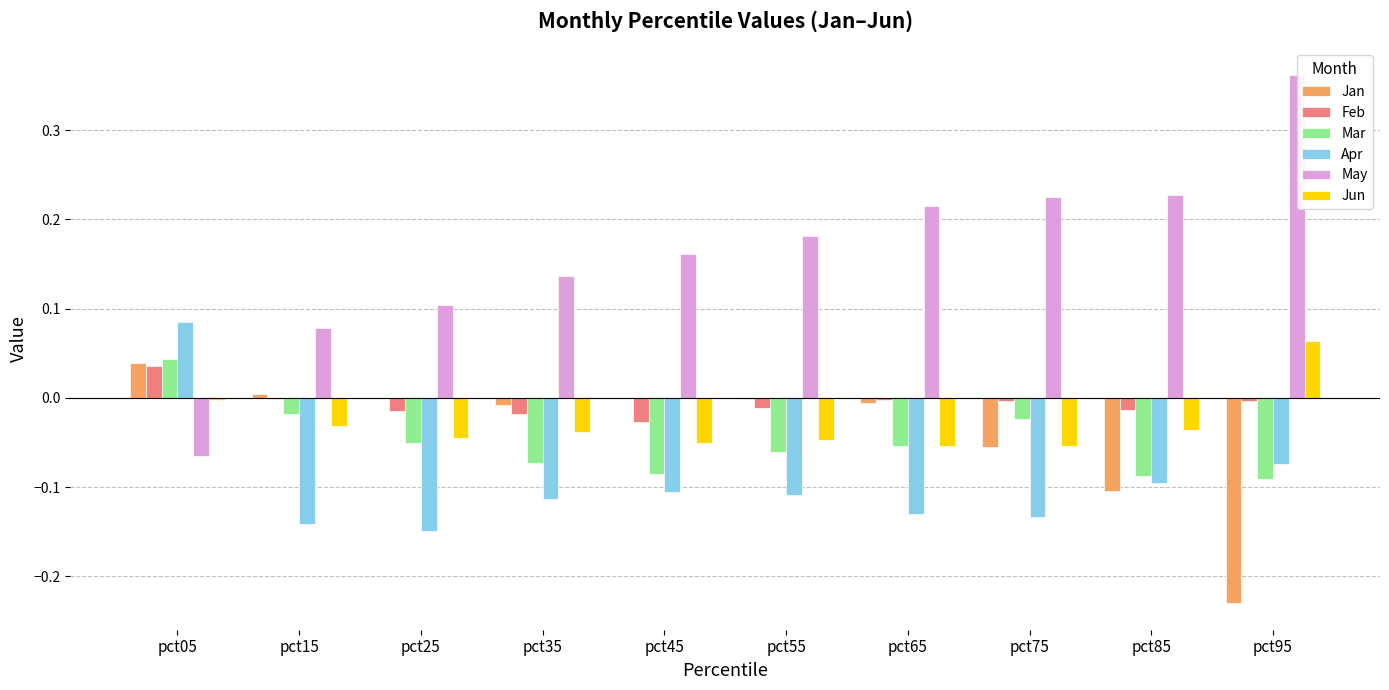

Which series has the widest spread of values?

May